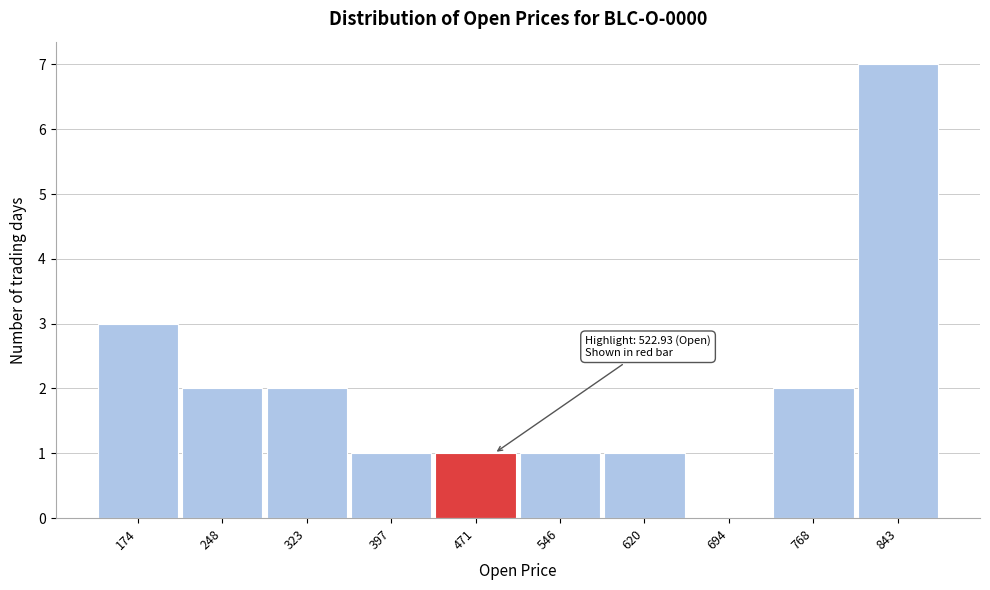

Reading right to left, what are all the values shown in this chart?

843=7	768=2	694=0	620=1	546=1	471=1	397=1	323=2	248=2	174=3